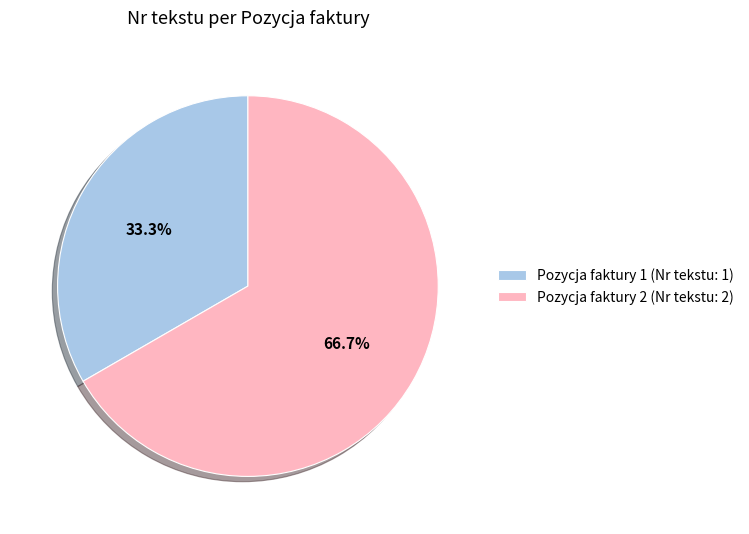

To the nearest percent, what portion does Pozycja faktury 2 represent?

67%